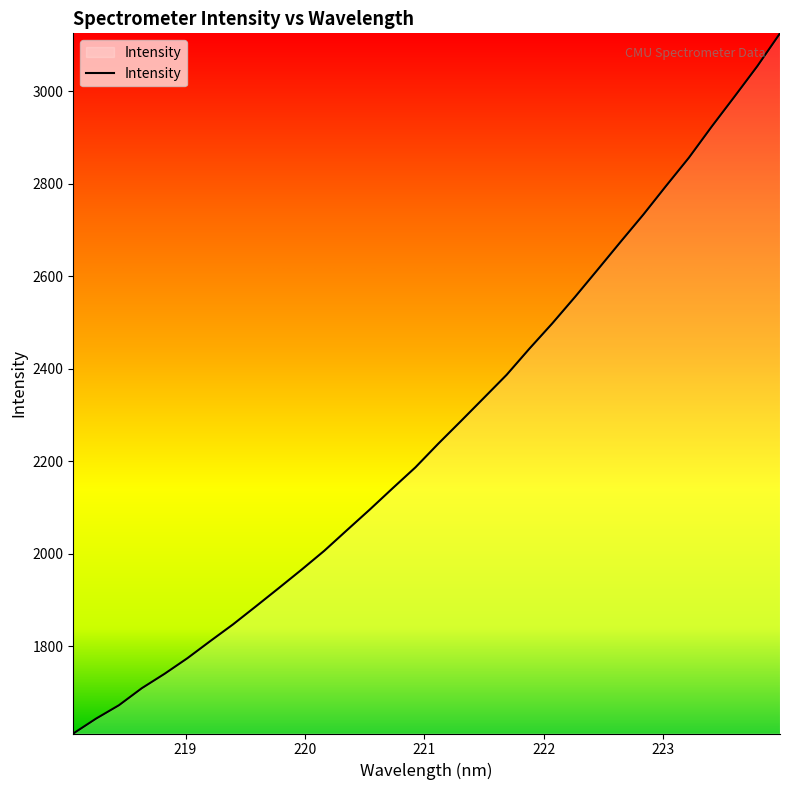

What is the difference between the maximum and minimum values?

1514.1